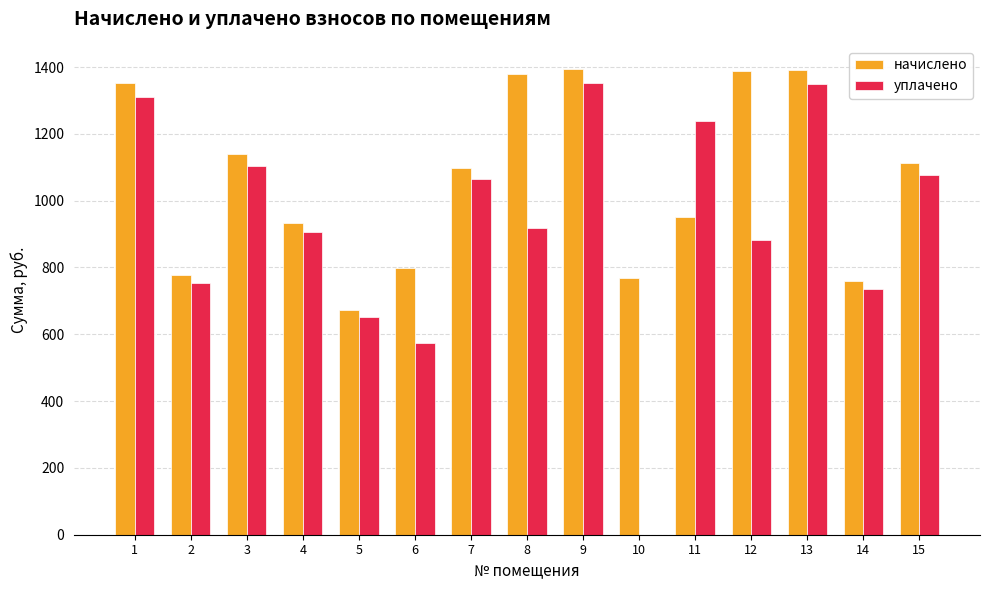

How many groups of bars are there?

15